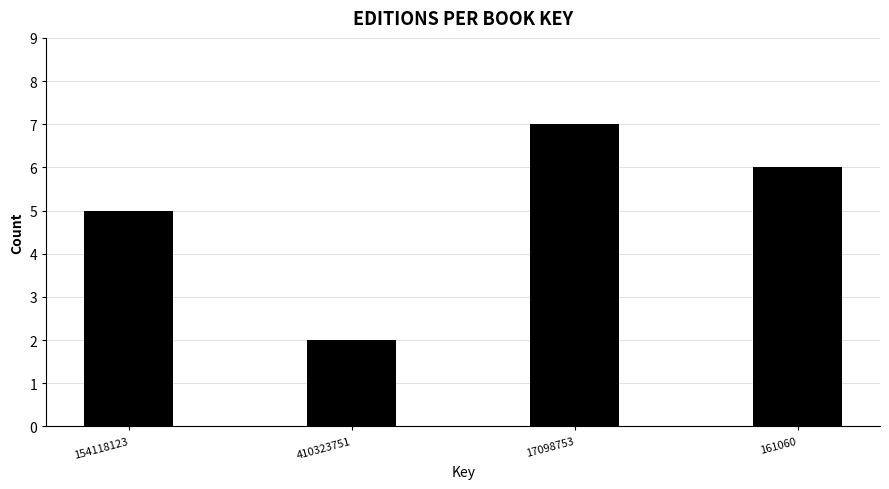

Reading left to right, list all the values displayed in this chart.

154118123=5	410323751=2	17098753=7	161060=6